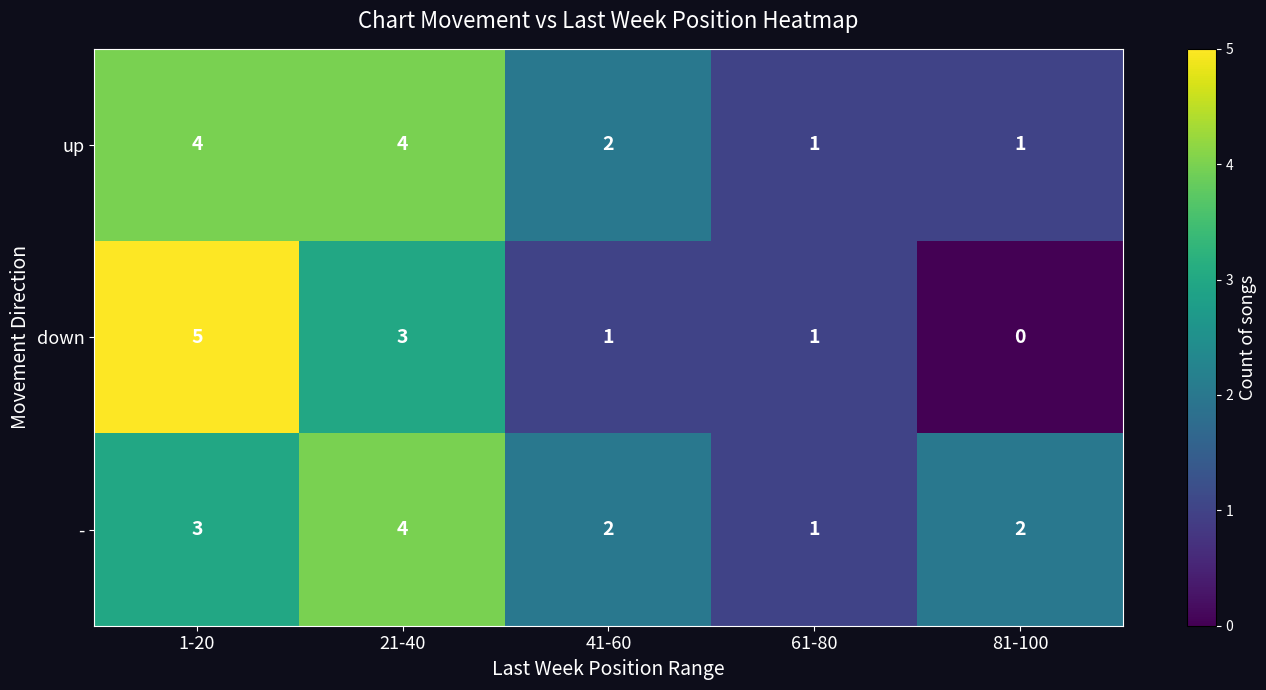

At how many categories does at least one series exceed 0?

5